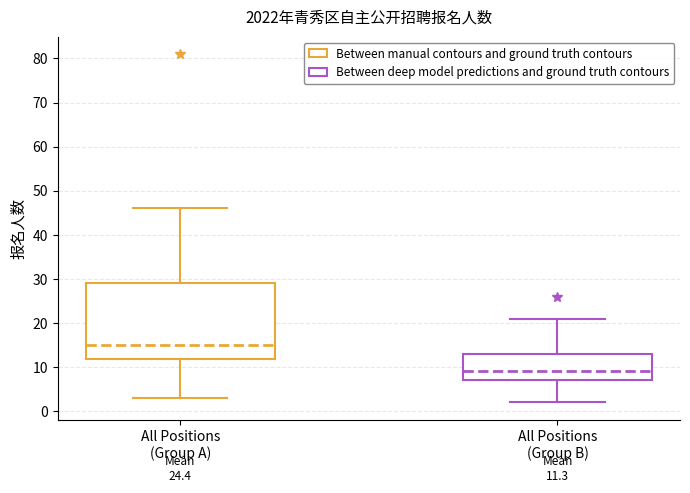

Which box has the highest median line?

All Positions (Group A)